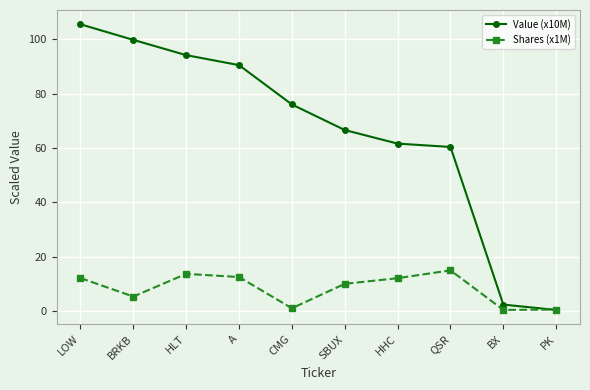

What is the sum of all Value (x10M) values?

657.3